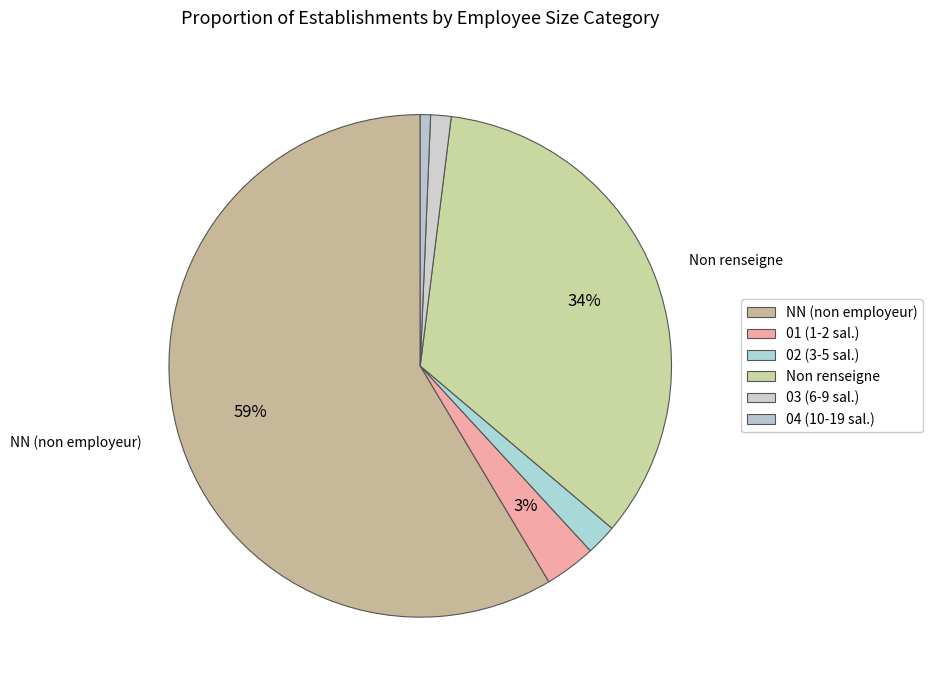

Count the number of slices in the pie.

6